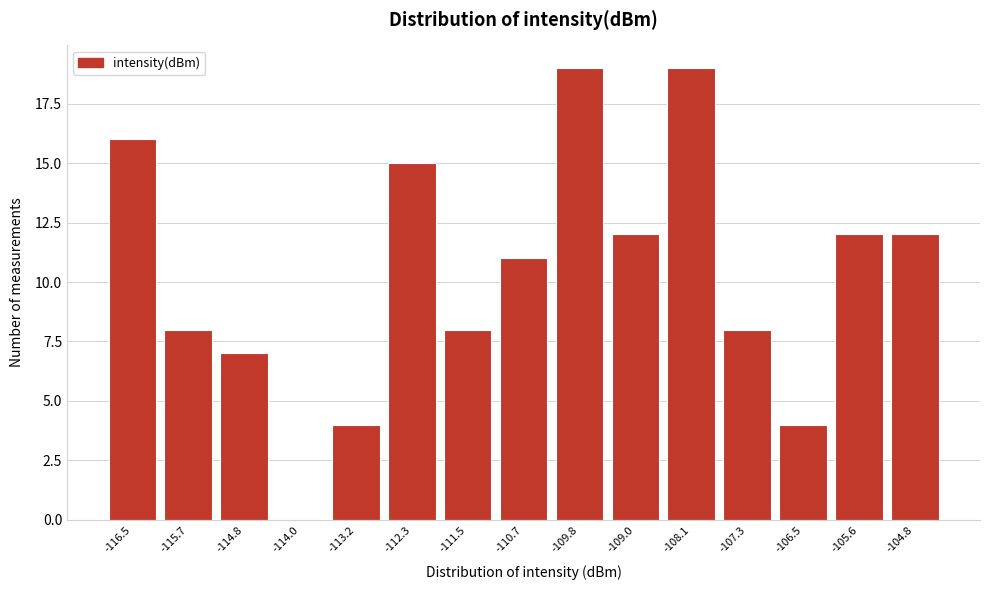

Reading left to right, transcribe all the data shown in this chart.

-116.5=16	-115.7=8	-114.8=7	-114.0=0	-113.2=4	-112.3=15	-111.5=8	-110.7=11	-109.8=19	-109.0=12	-108.1=19	-107.3=8	-106.5=4	-105.6=12	-104.8=12